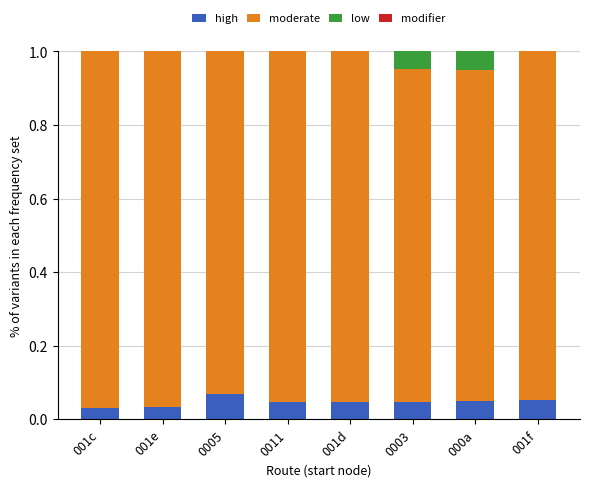

The value of high at 001d is 0.0. True or false?

True